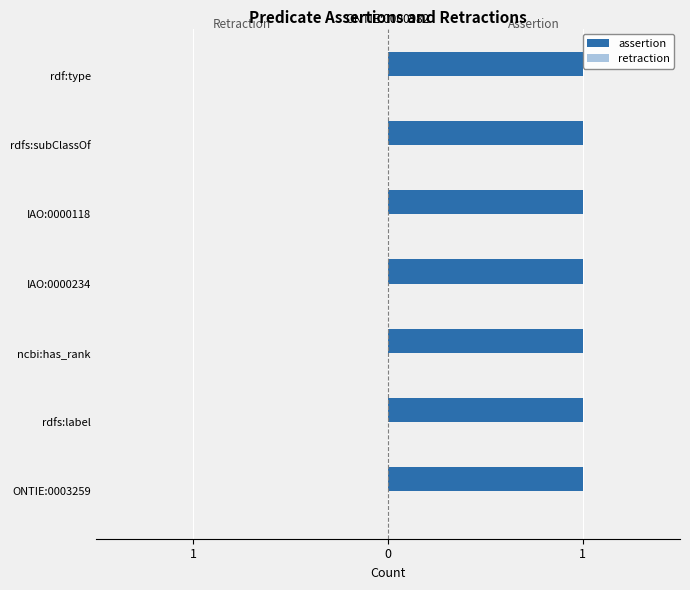

Reading left to right, what are all the values shown in this chart?

assertion: ONTIE:0003259=1	rdfs:label=1	ncbi:has_rank=1	IAO:0000234=1	IAO:0000118=1	rdfs:subClassOf=1	rdf:type=1
retraction: ONTIE:0003259=0	rdfs:label=0	ncbi:has_rank=0	IAO:0000234=0	IAO:0000118=0	rdfs:subClassOf=0	rdf:type=0